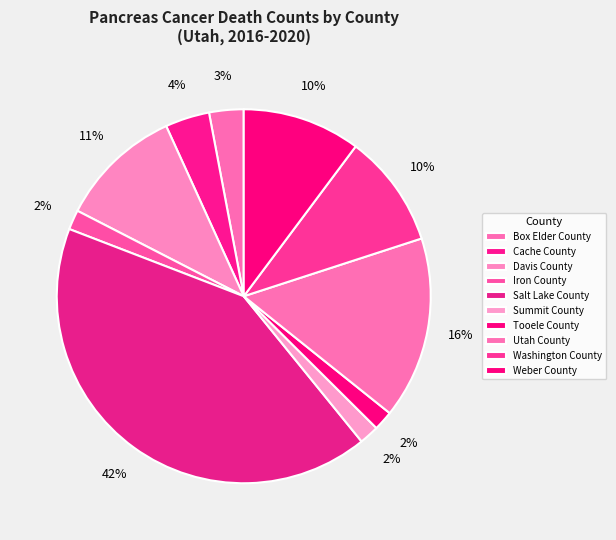

Count the number of slices in the pie.

10